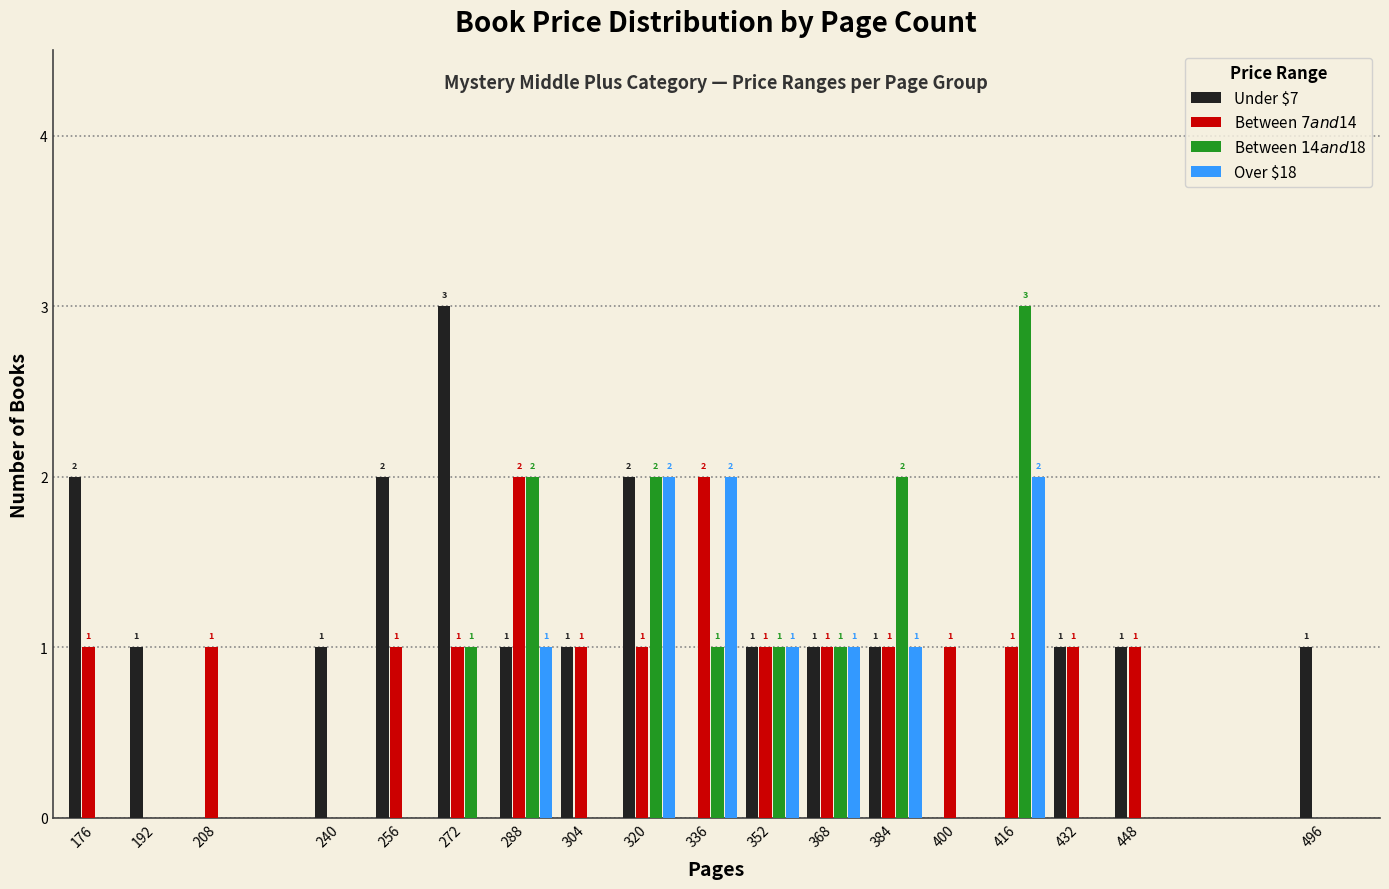

What is the total value across all series at 352?

4